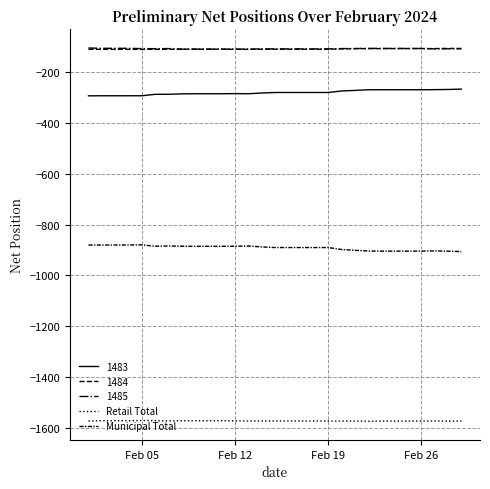

What is the minimum value shown in the chart?

-1575.1